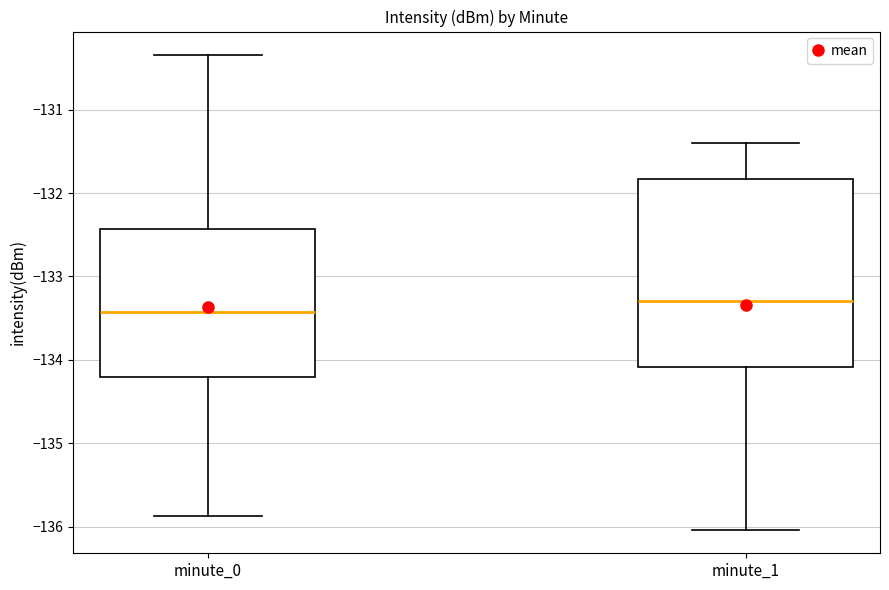

Reading left to right, transcribe this box plot: for each box, give where its median line is, the range the box spans, and where its two whiskers end, as read against the y-axis. The values are not printed on the chart, so give them approximately, as read against the axis.

minute_0: median -133.4, box -134.2 to -132.4, whiskers -135.9 to -130.3
minute_1: median -133.3, box -134.1 to -131.8, whiskers -136.0 to -131.4